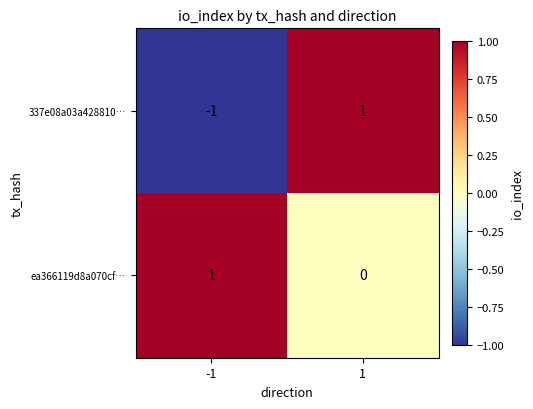

How many positive values does the 337e08a03a428810… series have?

1